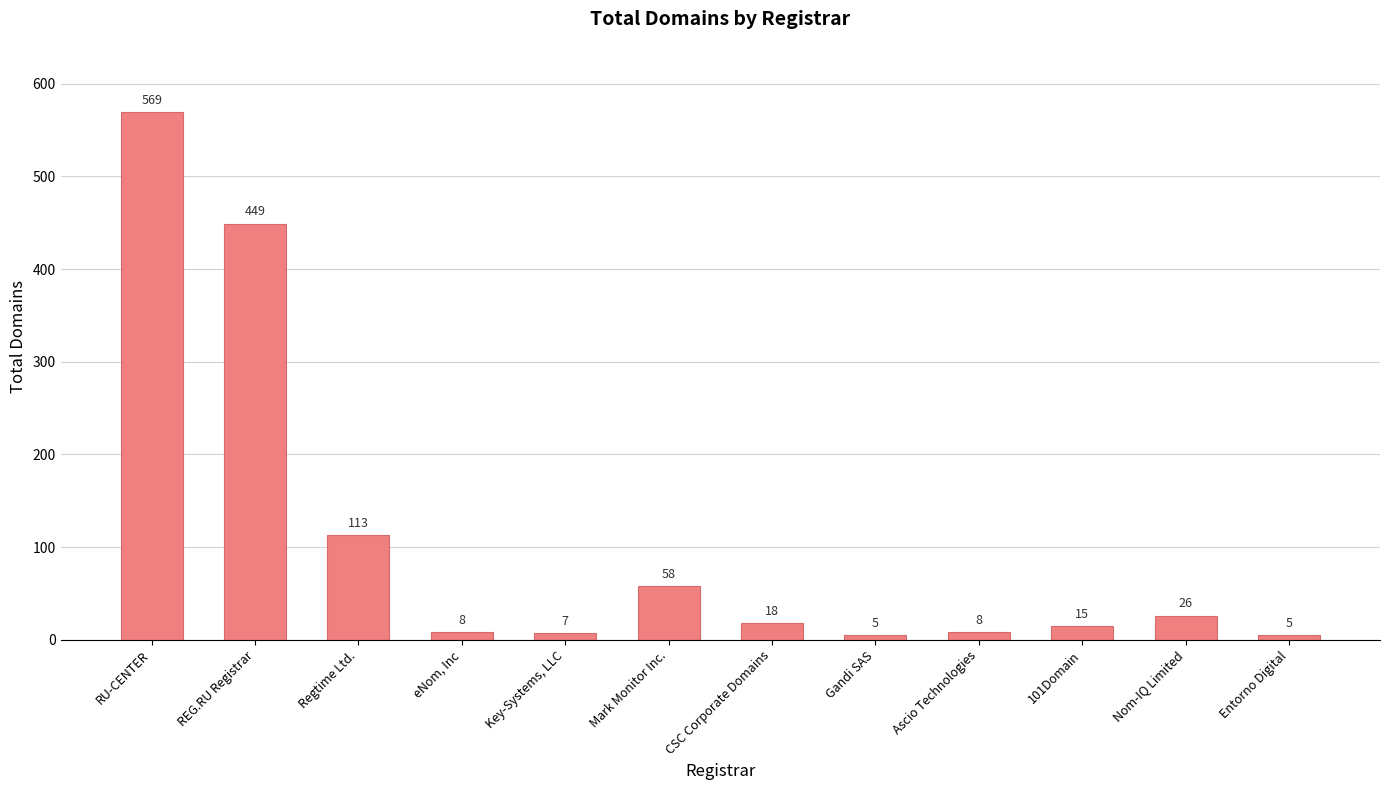

What position from the left is Key-Systems, LLC?

5